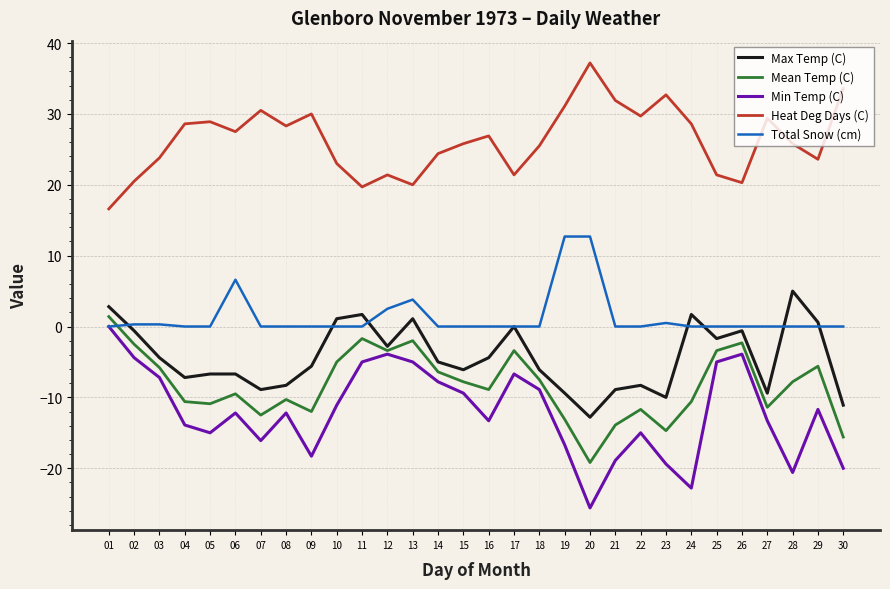

Is it true that Heat Deg Days (C) equals 30.0 at 09?

True